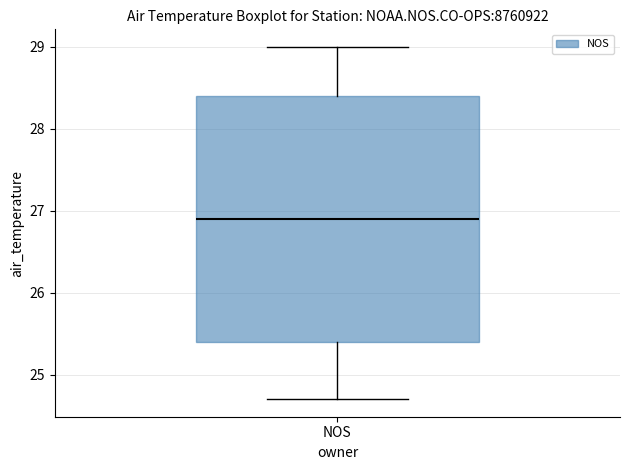

Read this box plot against the y-axis: the position of the median line, the range covered by the box, and the ends of both whiskers. The values are not printed on the chart, so give them approximately, as read against the axis.

median 26.9, box 25.4 to 28.4, whiskers 24.7 to 29.0